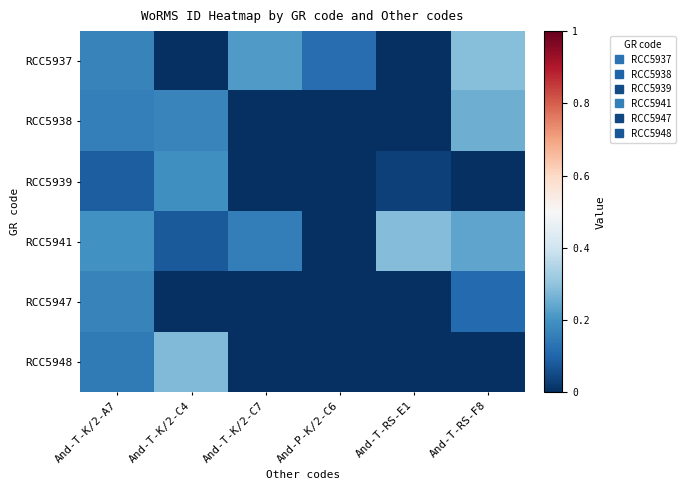

Reading left to right, extract all data points from this chart.

RCC5937: And-T-K/2-A7=0.2	And-T-K/2-C4=0.0	And-T-K/2-C7=0.2	And-P-K/2-C6=0.1	And-T-RS-E1=0.0	And-T-RS-F8=0.3
RCC5938: And-T-K/2-A7=0.2	And-T-K/2-C4=0.2	And-T-K/2-C7=0.0	And-P-K/2-C6=0.0	And-T-RS-E1=0.0	And-T-RS-F8=0.3
RCC5939: And-T-K/2-A7=0.1	And-T-K/2-C4=0.2	And-T-K/2-C7=0.0	And-P-K/2-C6=0.0	And-T-RS-E1=0.0	And-T-RS-F8=0.0
RCC5941: And-T-K/2-A7=0.2	And-T-K/2-C4=0.1	And-T-K/2-C7=0.2	And-P-K/2-C6=0.0	And-T-RS-E1=0.3	And-T-RS-F8=0.2
RCC5947: And-T-K/2-A7=0.2	And-T-K/2-C4=0.0	And-T-K/2-C7=0.0	And-P-K/2-C6=0.0	And-T-RS-E1=0.0	And-T-RS-F8=0.1
RCC5948: And-T-K/2-A7=0.1	And-T-K/2-C4=0.3	And-T-K/2-C7=0.0	And-P-K/2-C6=0.0	And-T-RS-E1=0.0	And-T-RS-F8=0.0